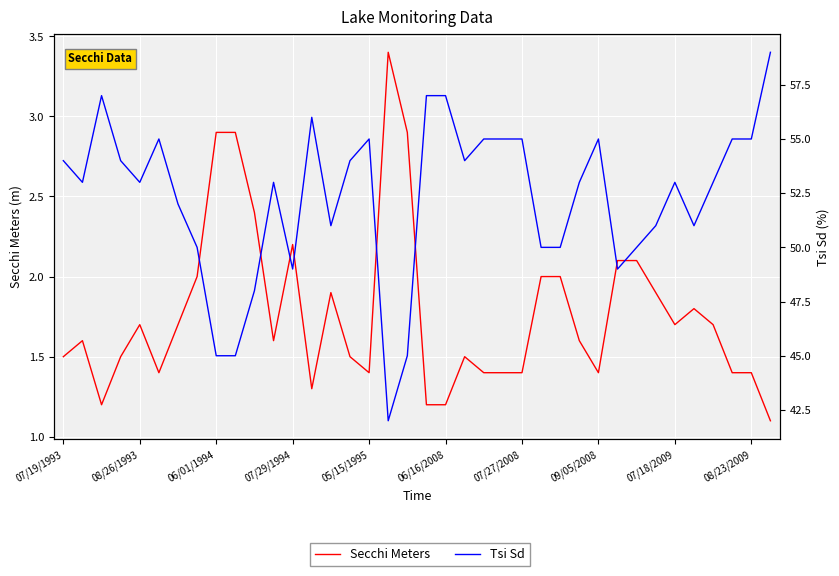

Which series has the largest total across all categories?

Tsi Sd